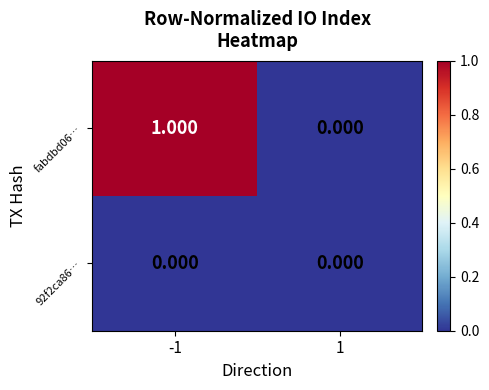

Is the value of 92f2ca86… at 1 greater than the value of fabdbd06… at -1?

No